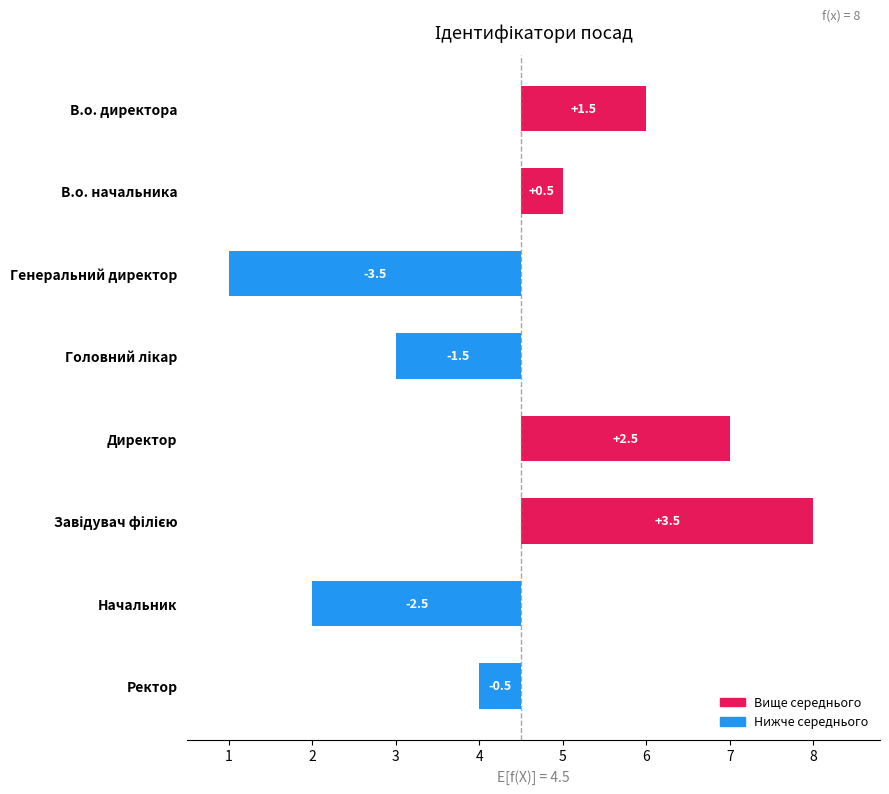

What is the difference between the second highest and second lowest values?

5.0